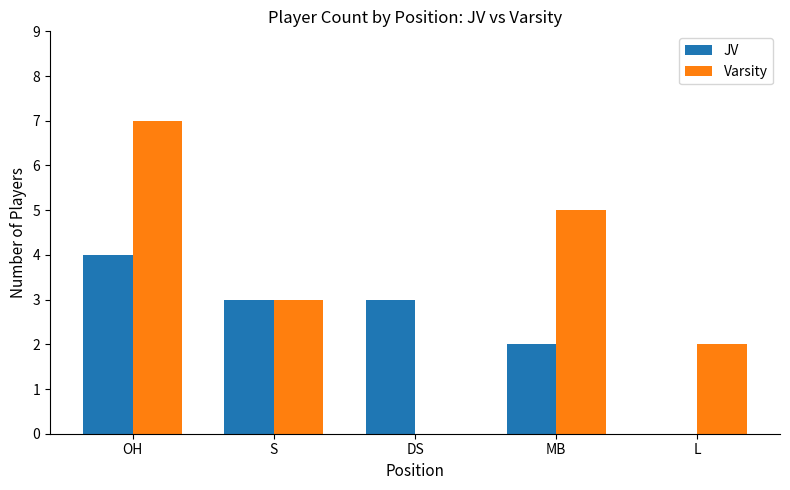

Which series has the largest total across all categories?

Varsity